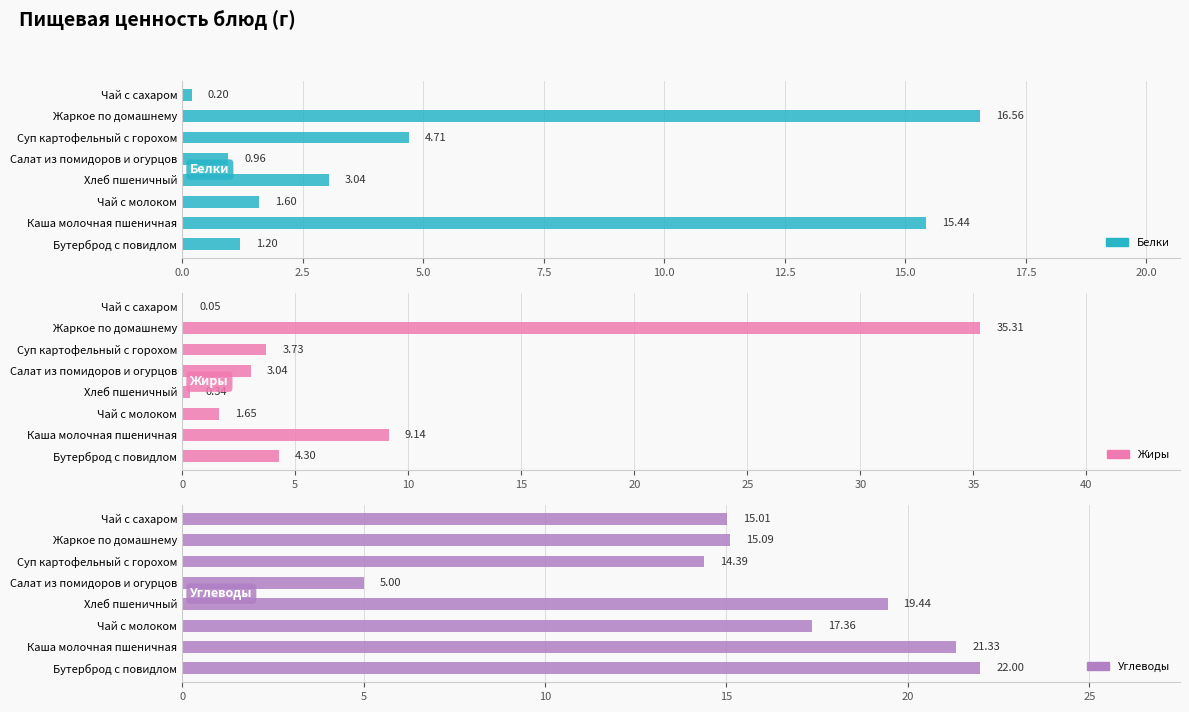

Which series changed the most between Хлеб пшеничный and Суп картофельный с горохом?

Углеводы